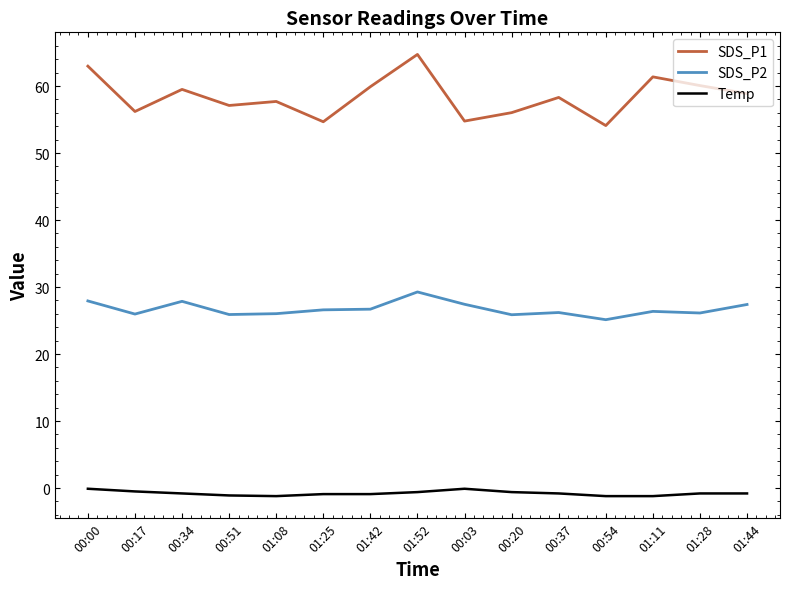

Rank the series by their maximum value, from highest to lowest.

SDS_P1, SDS_P2, Temp